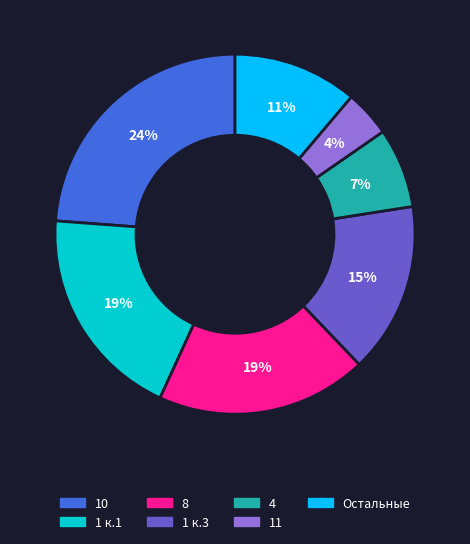

To the nearest percent, what is the average slice percentage?

14%